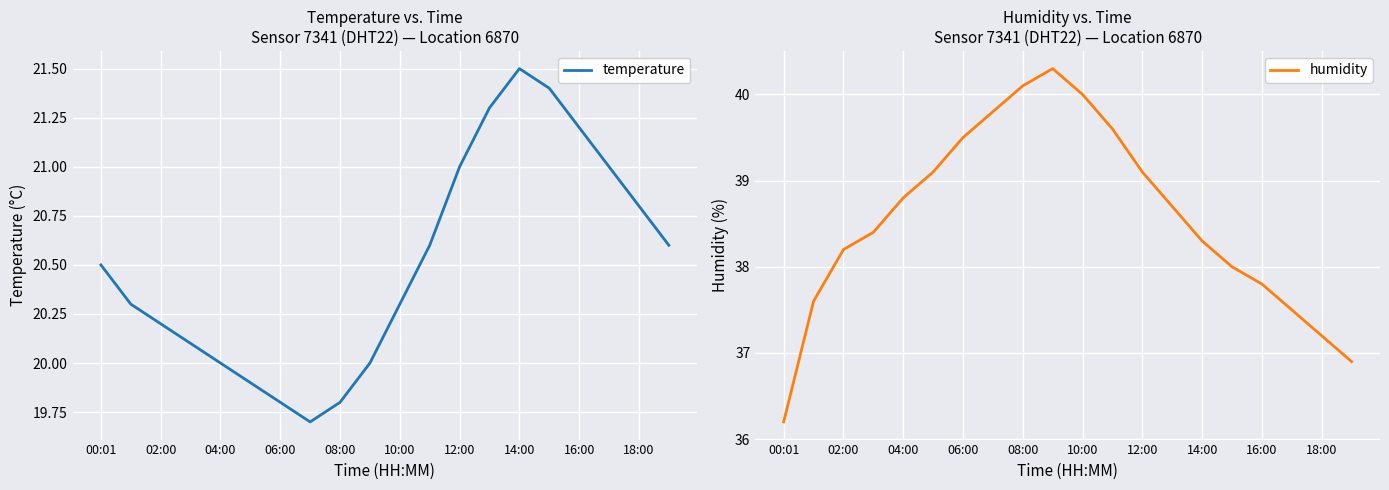

What is the value of the humidity point at the 14th from the left?

38.7